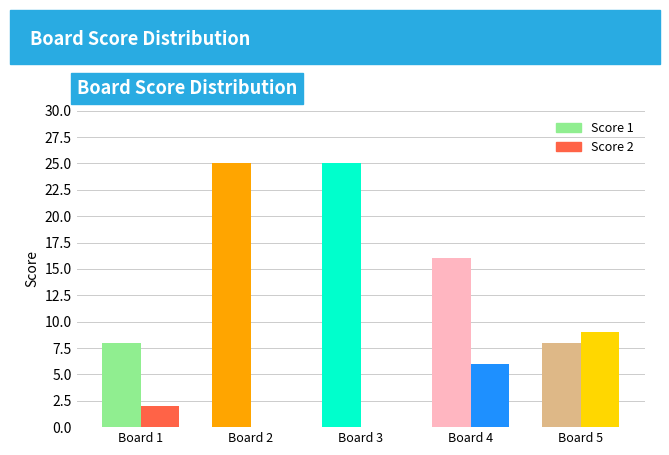

What is the greatest value displayed?

25